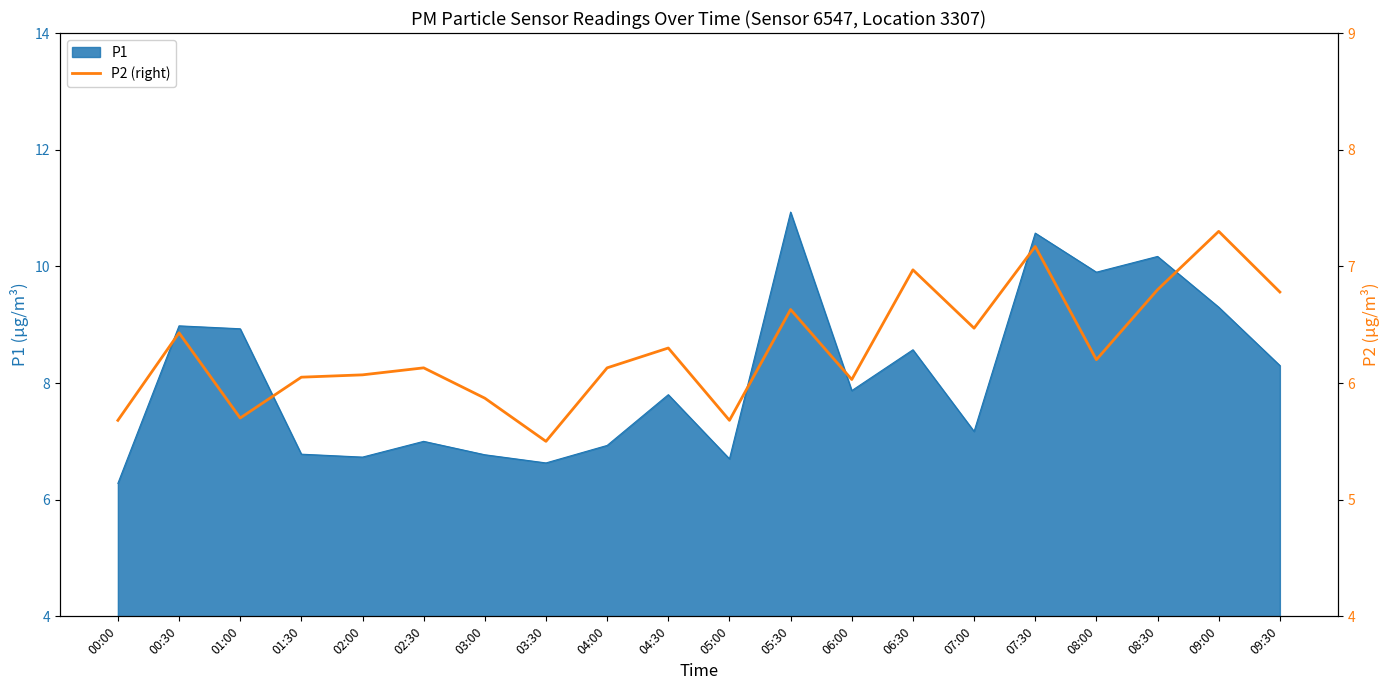

What is the maximum value for P1?

10.9